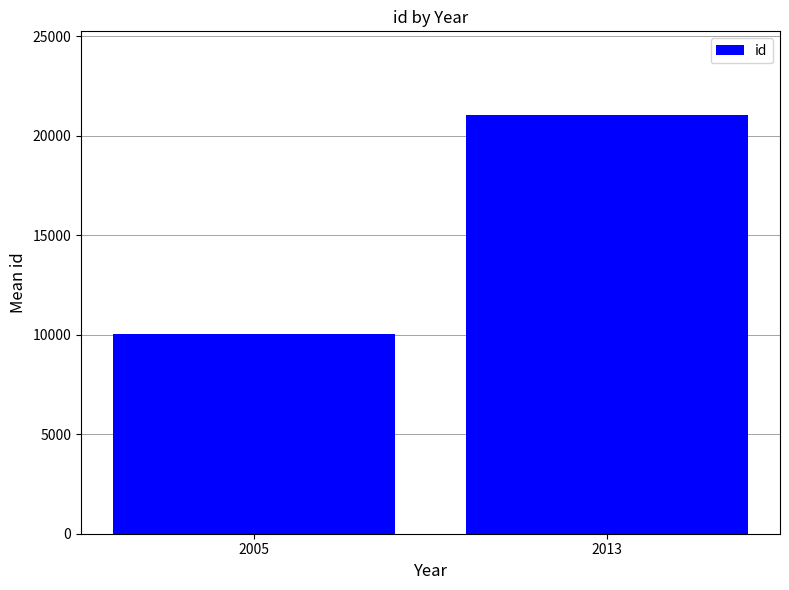

Count the number of data series in this chart.

1